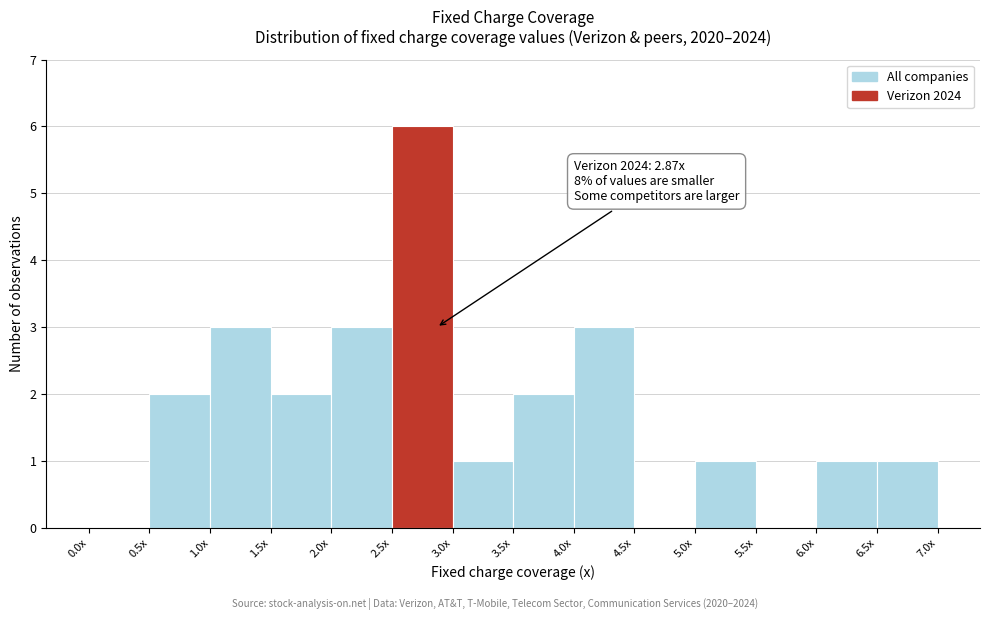

Reading left to right, what are all the values shown in this chart?

0.0x=0	0.5x=2	1.0x=3	1.5x=2	2.0x=3	2.5x=6	3.0x=1	3.5x=2	4.0x=3	4.5x=0	5.0x=1	5.5x=0	6.0x=1	6.5x=1